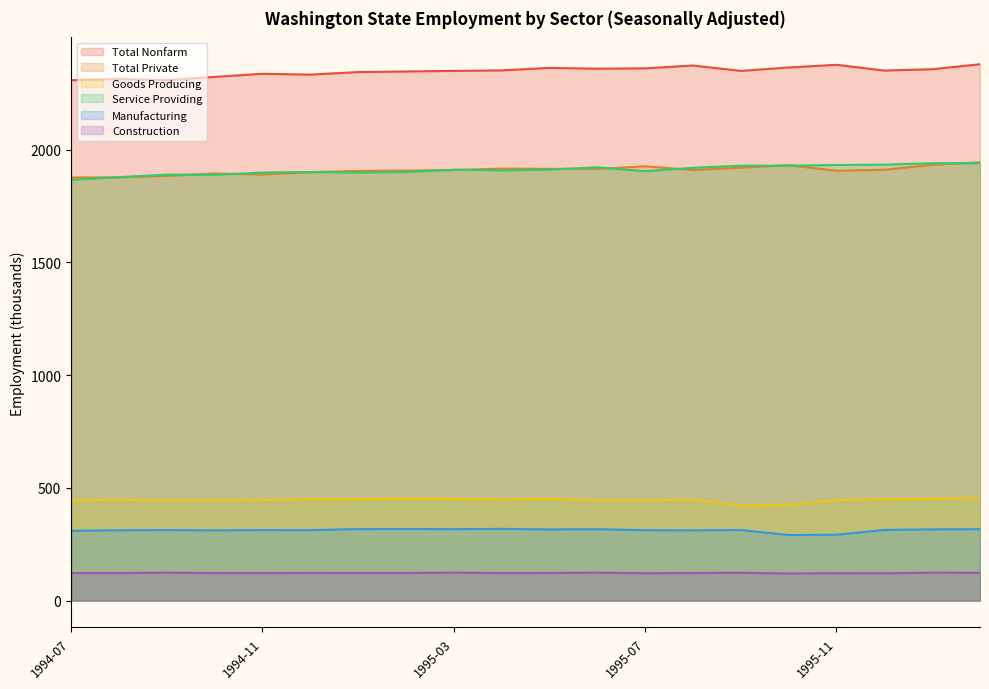

Reading left to right, what are all the values shown in this chart?

Total Nonfarm: 2308.1	2313.5	2308.1	2322.8	2336.6	2333.0	2344.1	2346.9	2349.3	2351.7	2362.7	2359.2	2360.7	2373.3	2349.4	2364.5	2376.5	2350.9	2356.8	2379.0
Total Private: 1876.5	1877.2	1884.2	1894.1	1890.2	1900.3	1905.8	1907.1	1909.8	1916.1	1915.0	1914.5	1926.5	1909.7	1920.1	1931.3	1906.7	1910.9	1933.1	1944.0
Goods Producing: 444.5	447.2	444.2	445.6	446.0	450.3	450.7	451.5	451.1	449.2	451.4	444.9	444.8	447.6	421.9	424.6	445.6	450.5	451.0	455.1
Service Providing: 1866.0	1878.3	1889.4	1888.8	1898.5	1900.9	1899.0	1901.0	1911.2	1908.1	1911.5	1921.9	1904.5	1919.7	1928.9	1929.0	1932.2	1933.4	1940.1	1940.1
Manufacturing: 309.7	312.2	313.2	311.7	313.1	312.8	317.4	317.8	317.3	318.2	316.1	316.9	312.5	311.8	313.5	290.9	292.4	313.8	316.1	317.1
Construction: 122.4	122.4	123.9	122.4	122.2	122.9	122.7	122.7	124.0	122.4	122.7	124.0	121.8	122.5	123.6	120.5	121.7	121.4	124.0	123.5